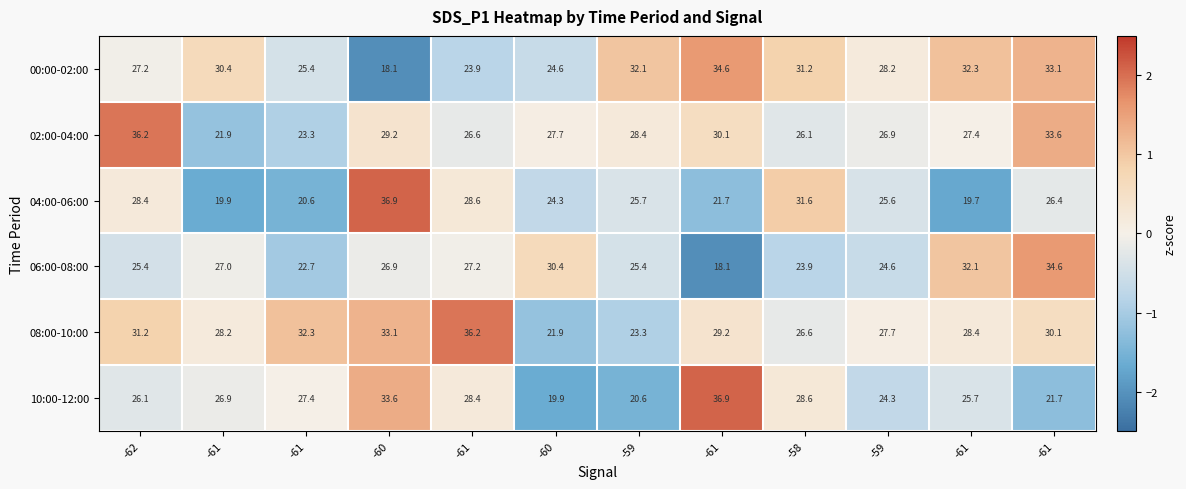

Which series has the widest spread of values?

04:00-06:00